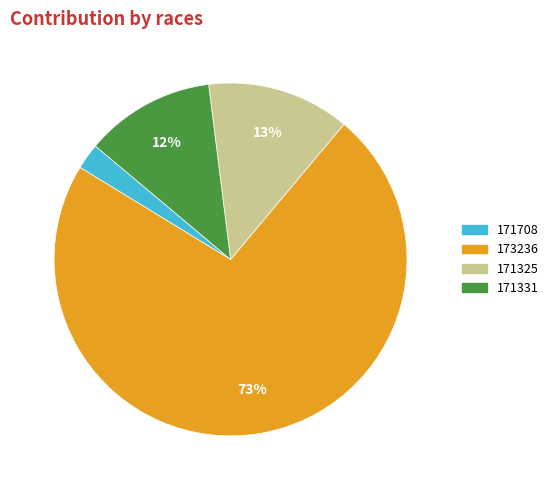

To the nearest percent, what percentage of the pie is 171331?

12%